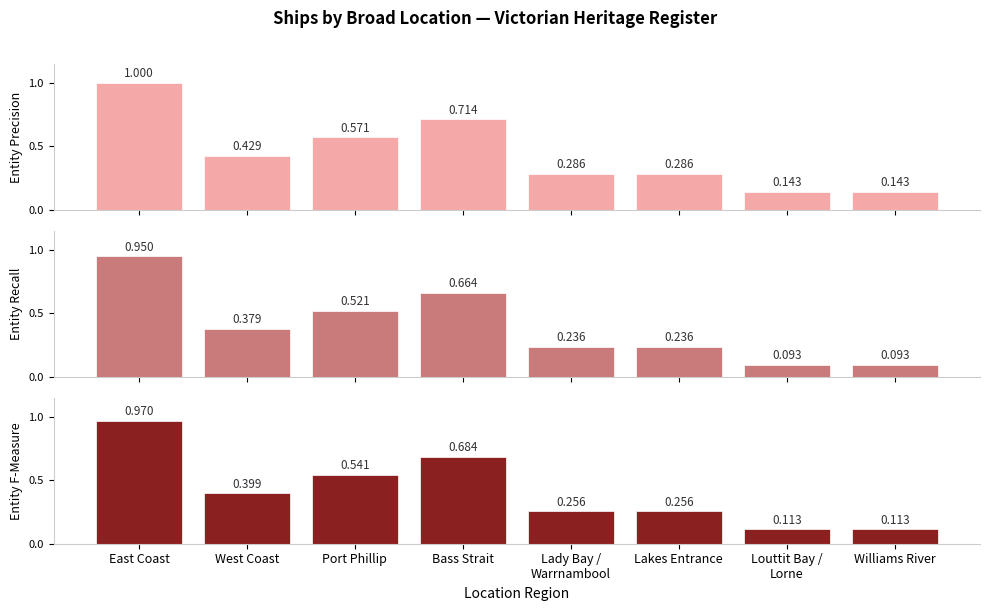

What is the label of the 1st bar from the right?

Williams River